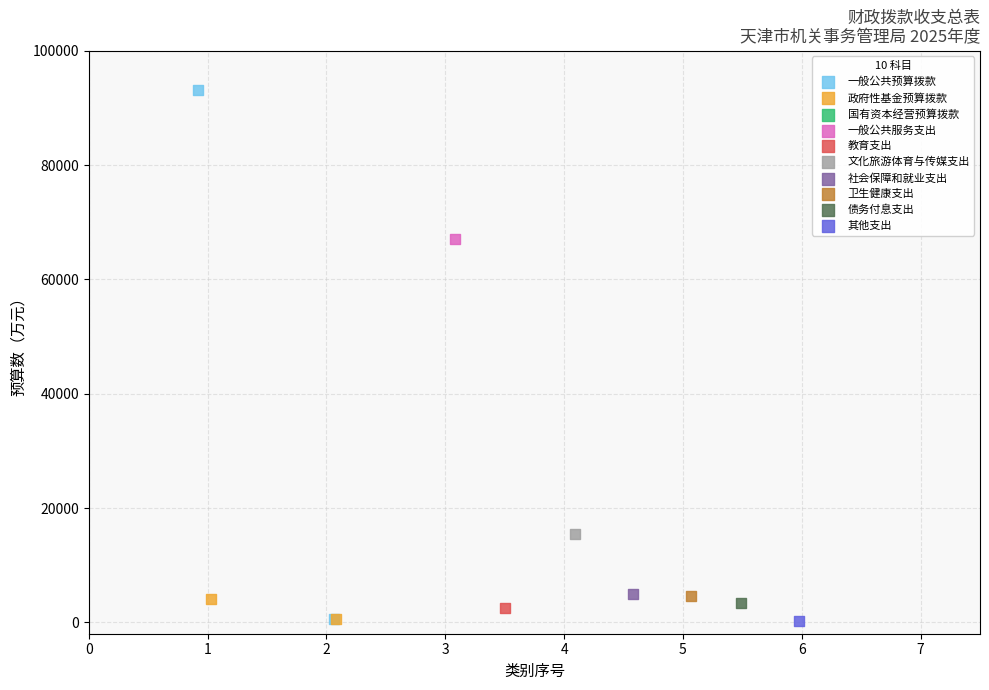

Which series reaches the maximum Y coordinate?

一般公共预算拨款